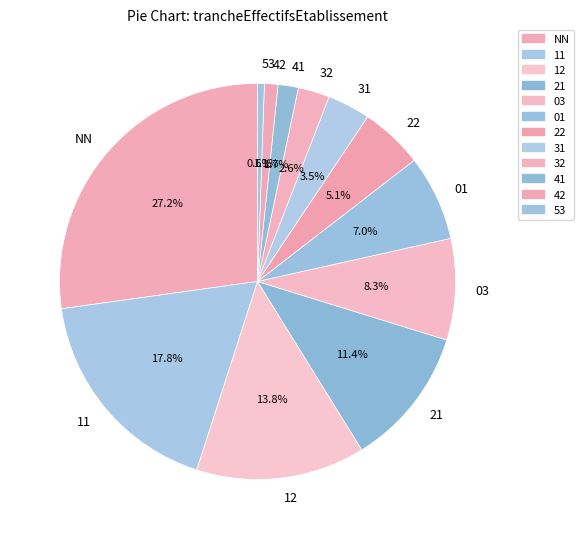

Count the number of slices in the pie.

12